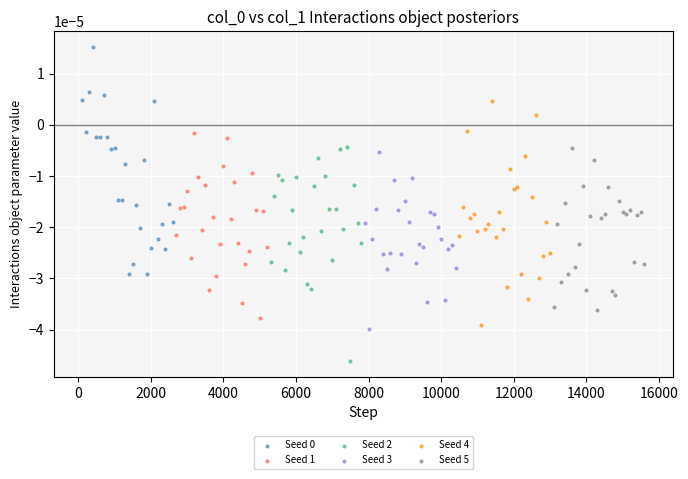

Which series contains the lowest Y value?

Seed 2